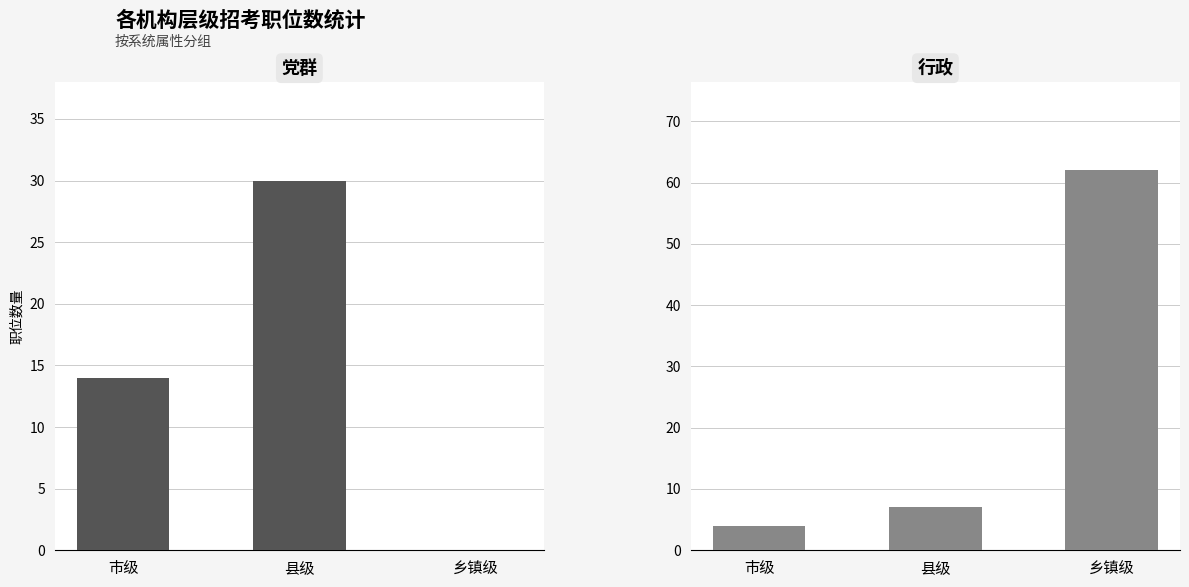

At 市级, list the series in order from smallest to largest.

行政, 党群